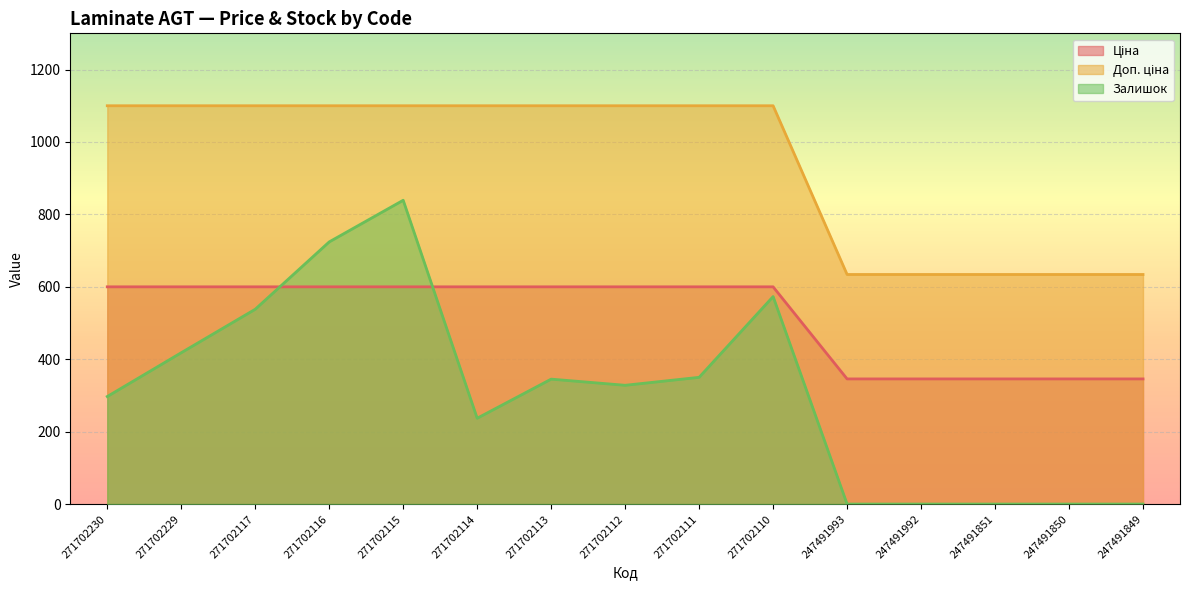

Which series has the largest total across all categories?

Доп. ціна